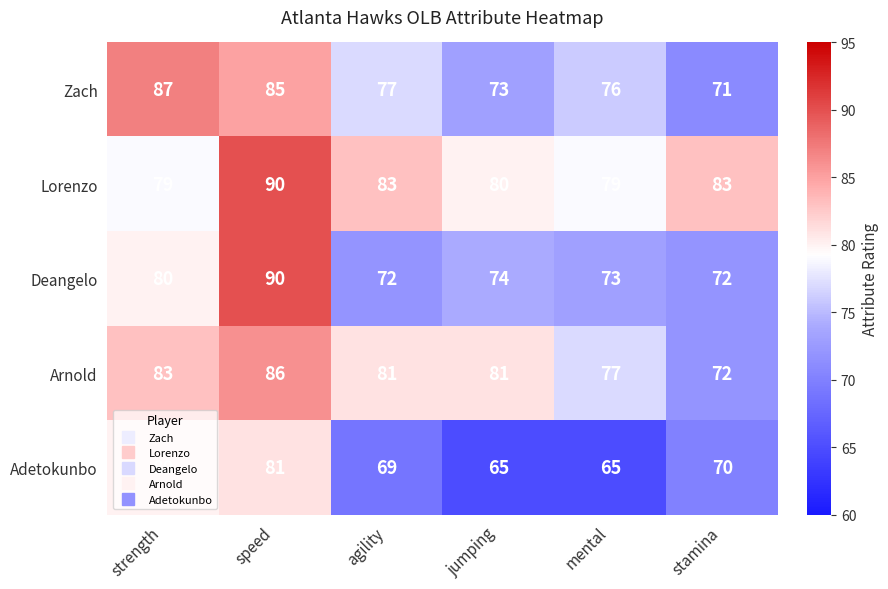

Which series has the largest total across all categories?

Lorenzo